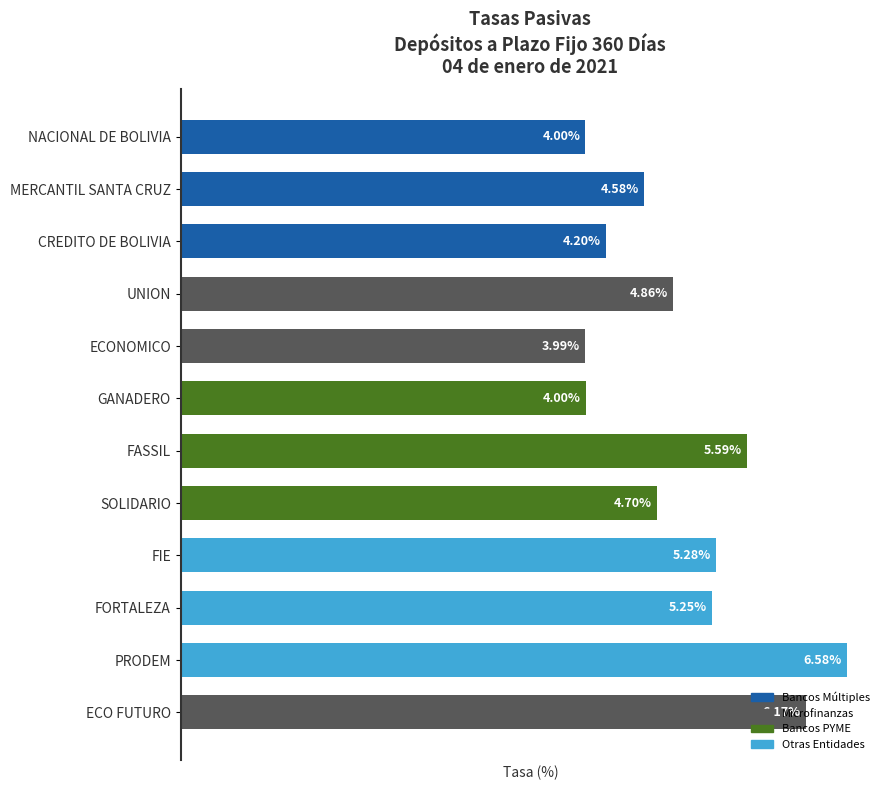

Where is the data nearest to the value 5?

UNION